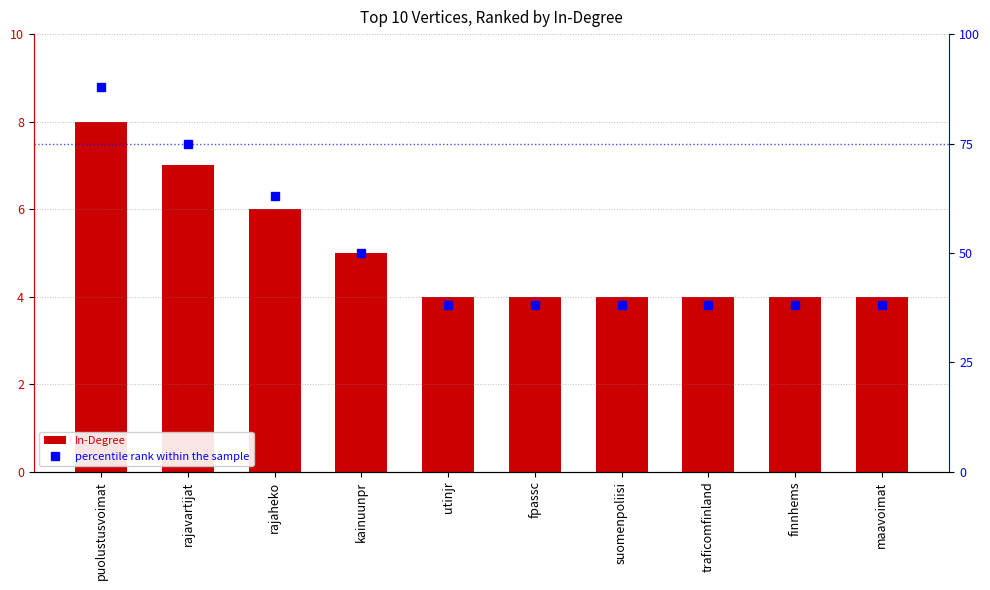

The value of percentile rank within the sample at utinjr is 38. True or false?

True